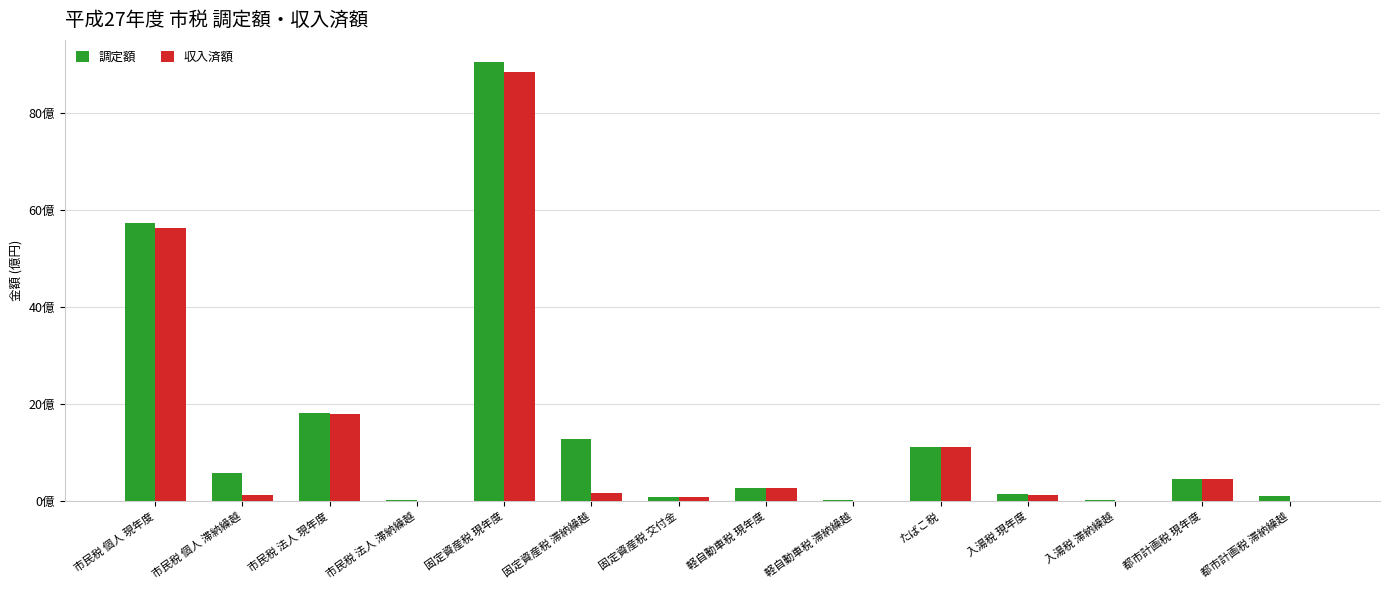

True or false: 調定額 has a value of 57.3 at 市民税 個人 現年度.

True